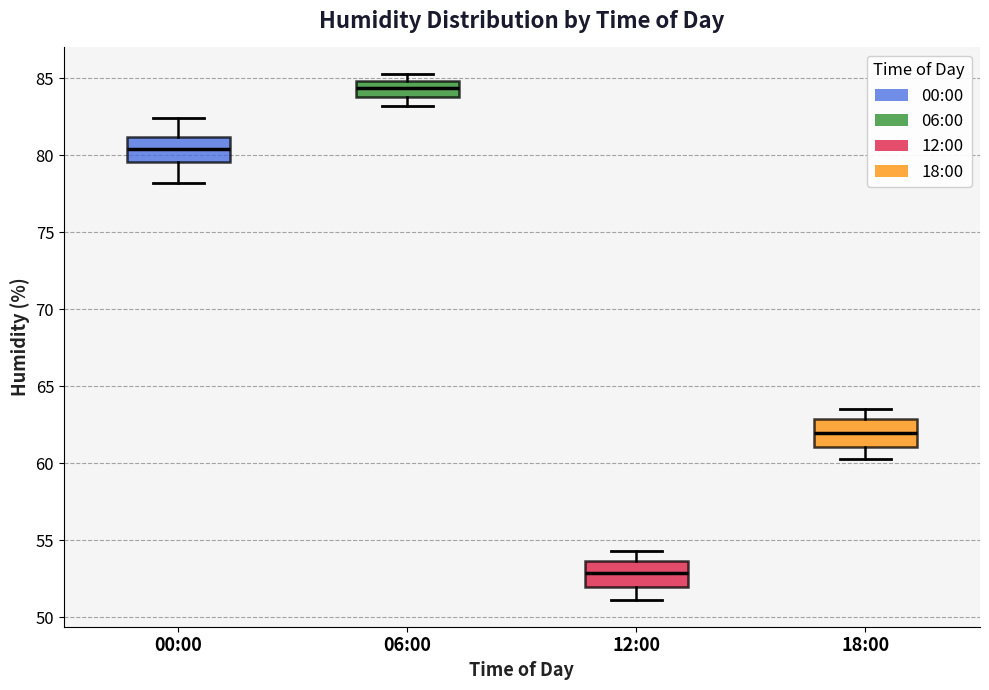

Reading left to right, transcribe this box plot: for each box, give where its median line is, the range the box spans, and where its two whiskers end, as read against the y-axis. The values are not printed on the chart, so give them approximately, as read against the axis.

00:00: median 80.5, box 79.5 to 81.0, whiskers 78.0 to 82.5
06:00: median 84.5, box 84.0 to 85.0, whiskers 83.0 to 85.5
12:00: median 53.0, box 52.0 to 53.5, whiskers 51.0 to 54.5
18:00: median 62.0, box 61.0 to 63.0, whiskers 60.5 to 63.5